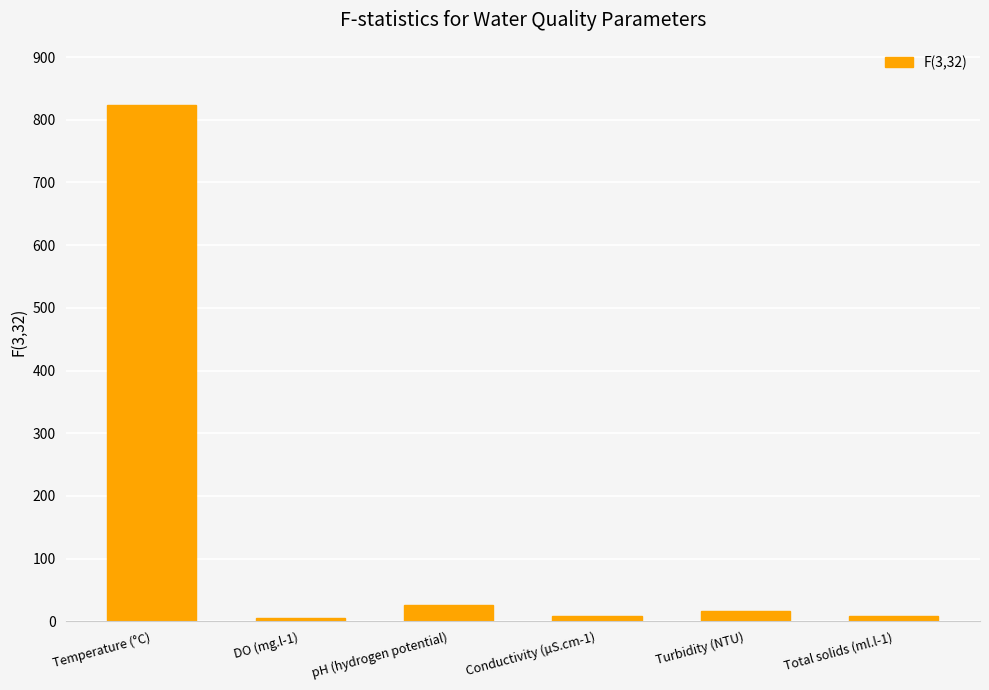

What is the ratio of the value at Temperature (°C) to the value at pH (hydrogen potential)?

31.6